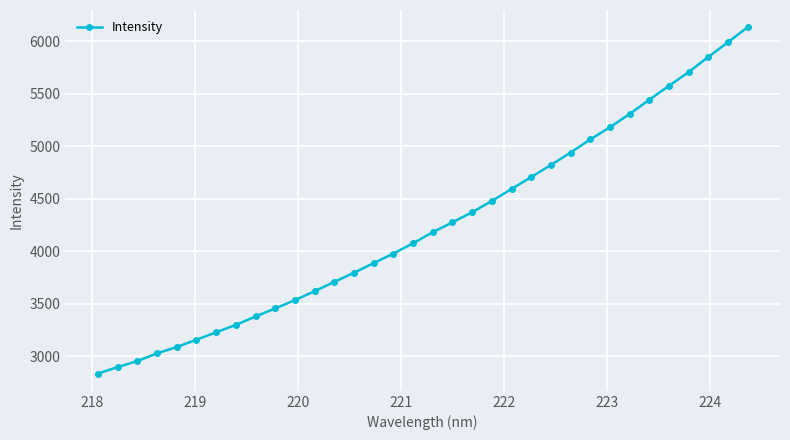

How many values are below 4183?

17